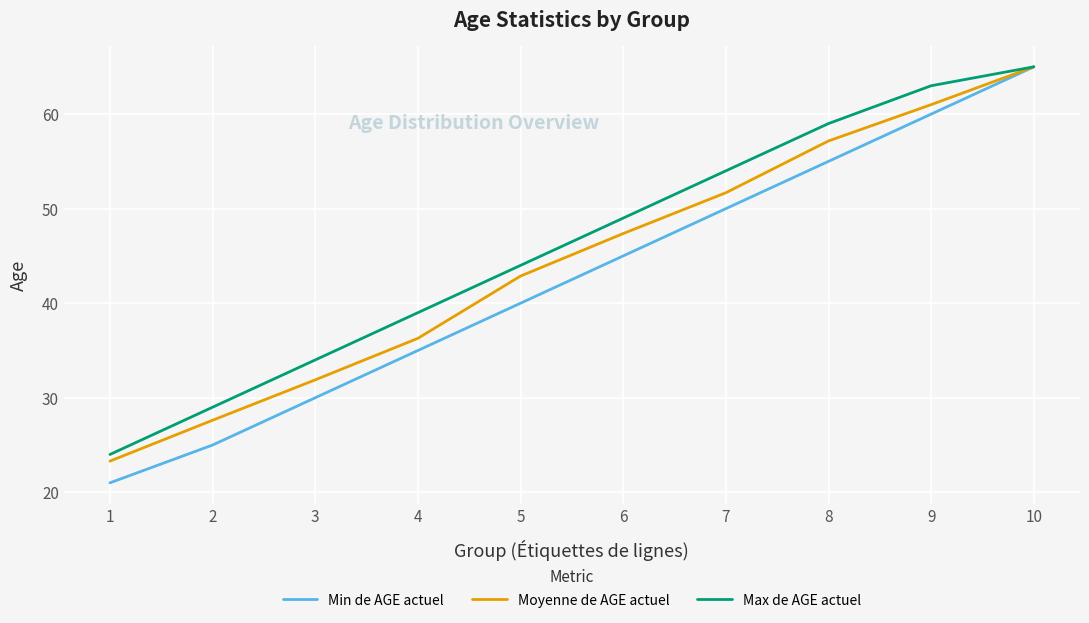

How many values in the Moyenne de AGE actuel series exceed 47?

5